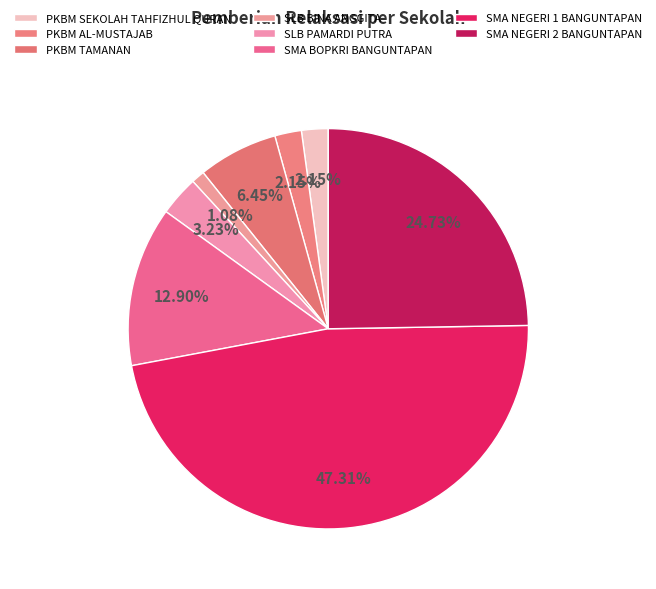

Is there a majority slice in this chart?

No